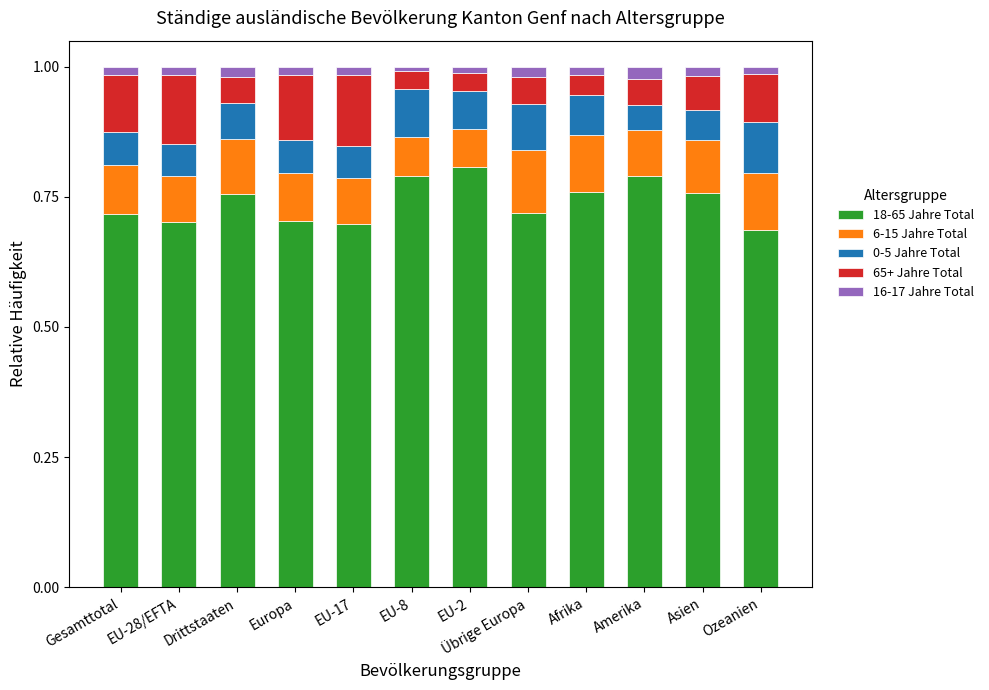

Are the bars grouped side by side (vs. stacked)?

No